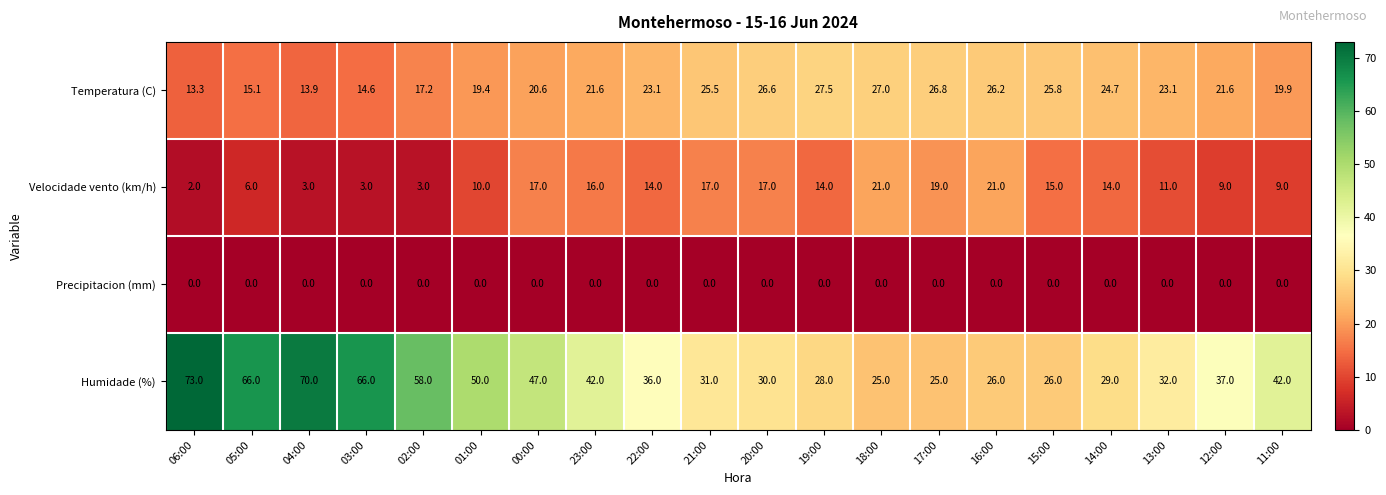

Where does the Temperatura (C) series first go above 23?

22:00